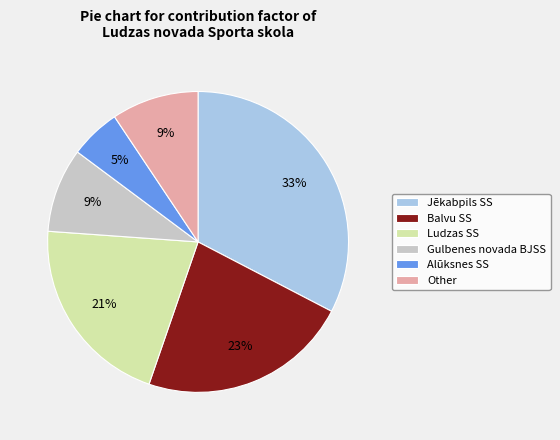

To the nearest percent, what percentage of the pie is Gulbenes novada BJSS?

9%